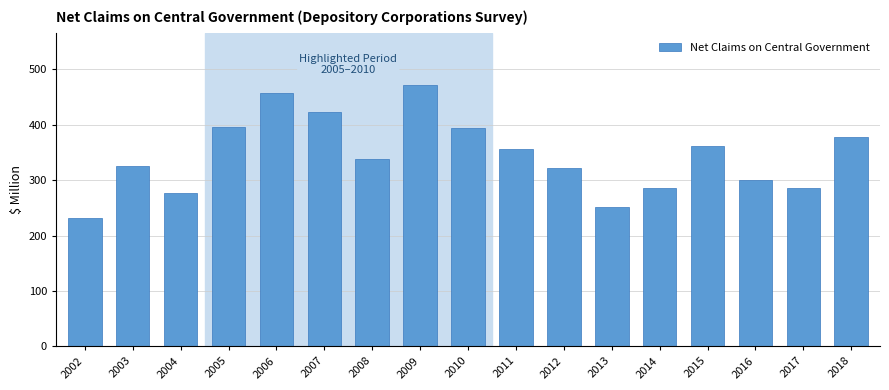

The value at 2006 is 186.2. True or false?

False